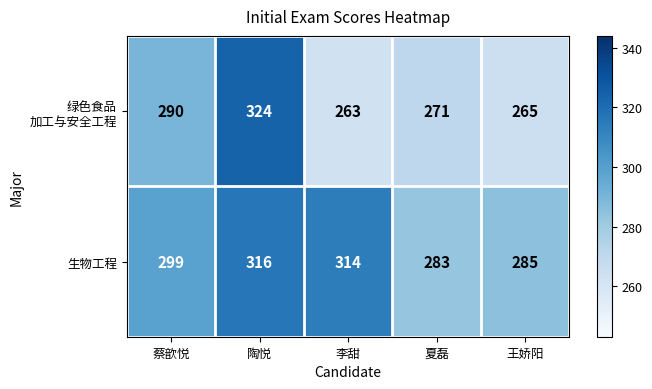

What value does the 生物工程 series have at 李甜, to the nearest 10?

310